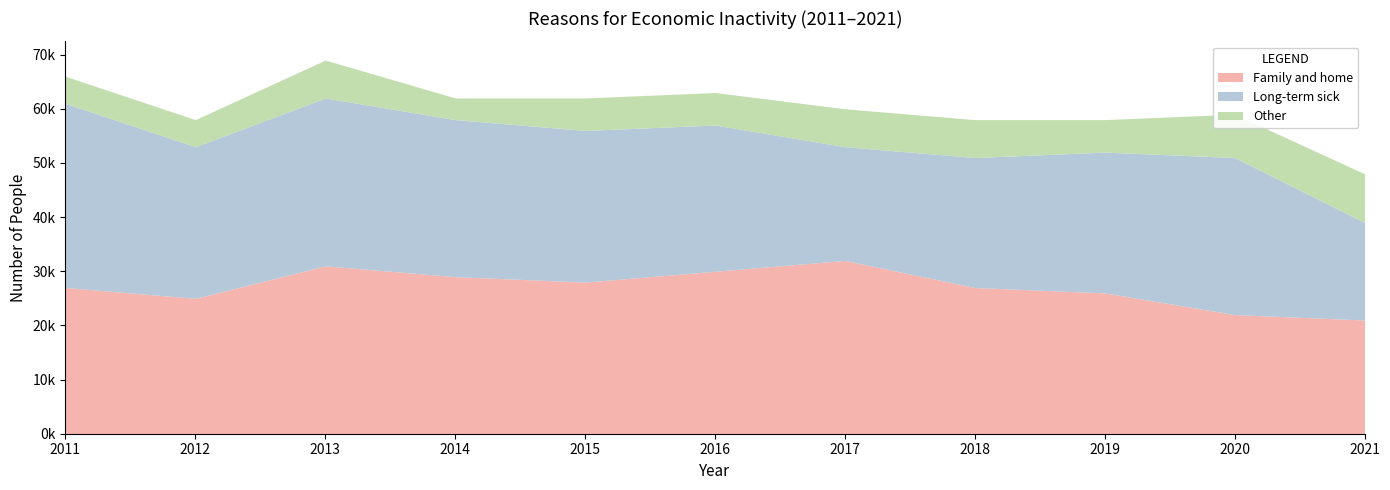

What are all the series names shown in the legend?

Family and home, Long-term sick, Other